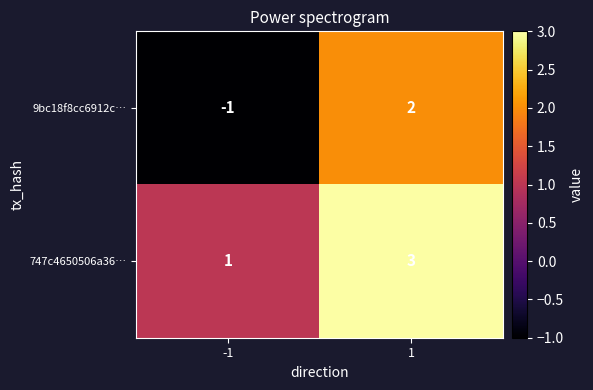

Between -1 and 1, which series saw the biggest shift?

9bc18f8cc6912c…